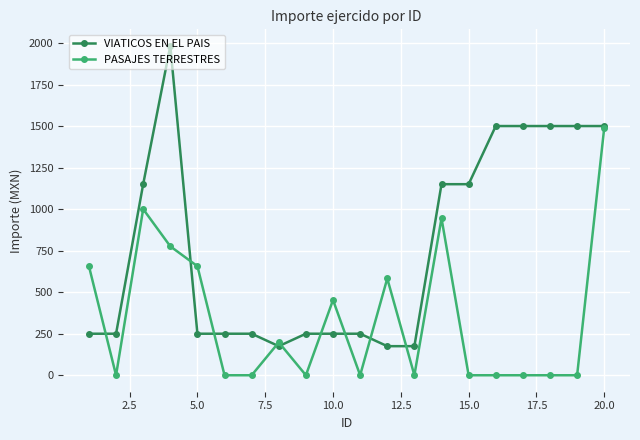

Which series has the largest total across all categories?

VIATICOS EN EL PAIS